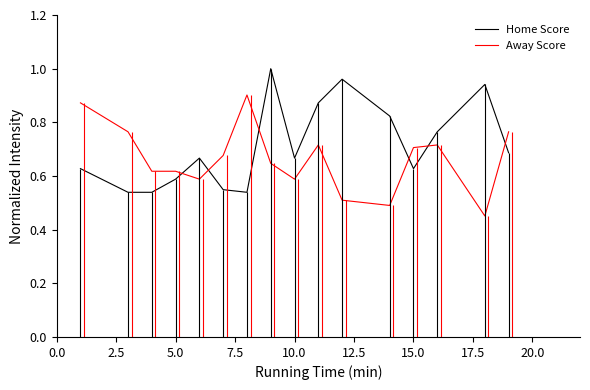

In Home Score, how many points are lower than both neighbors (excluding endpoints)?

3